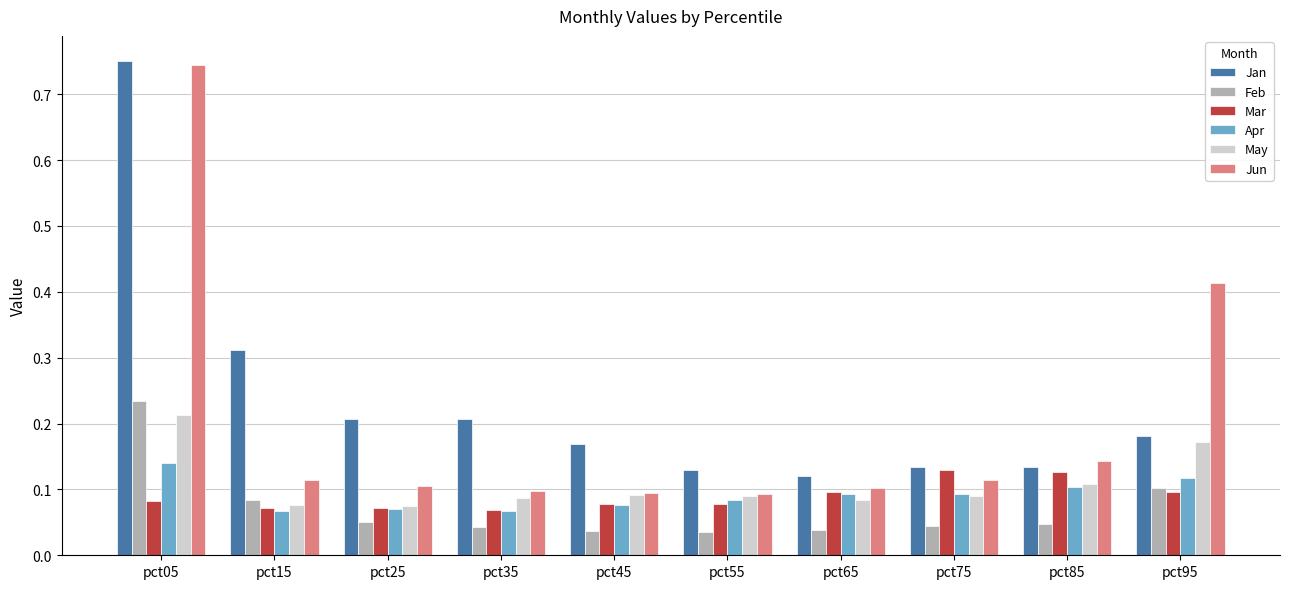

How many data points does each series have?

10